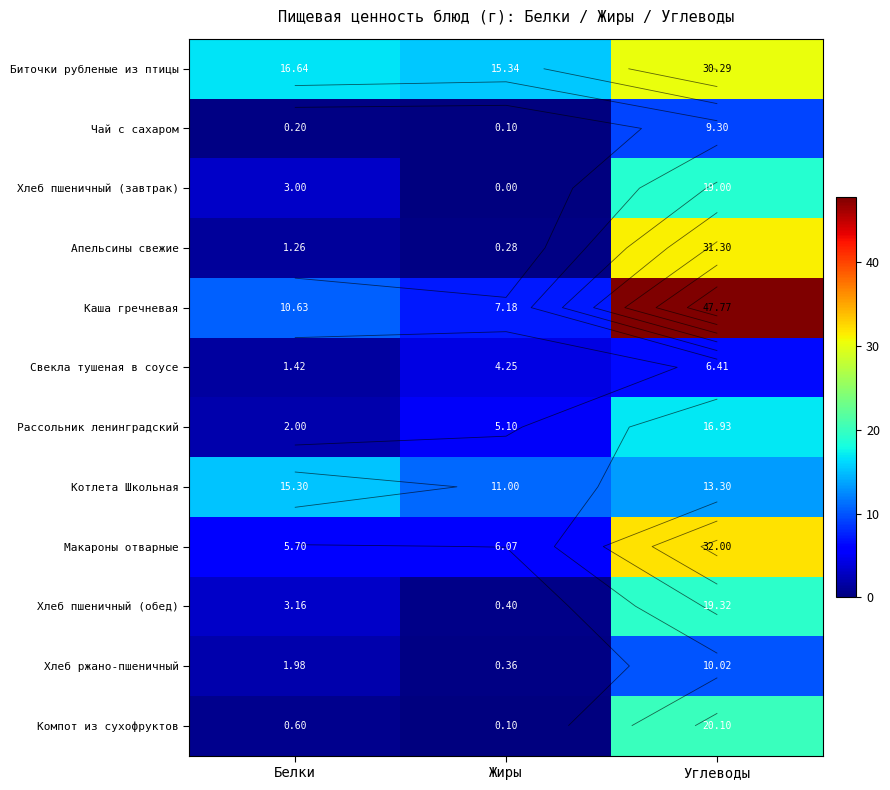

Which series has the largest total across all categories?

Каша гречневая